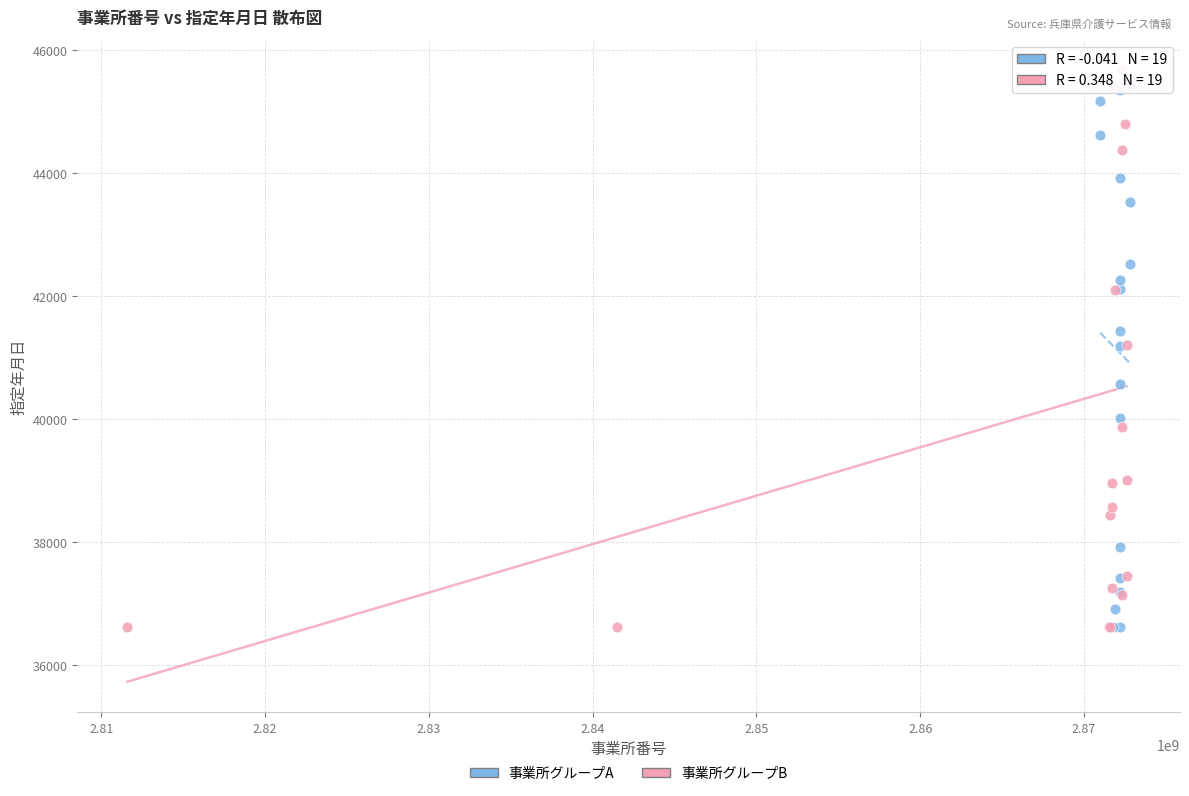

What are all the series names shown in the legend?

事業所グループA, 事業所グループB